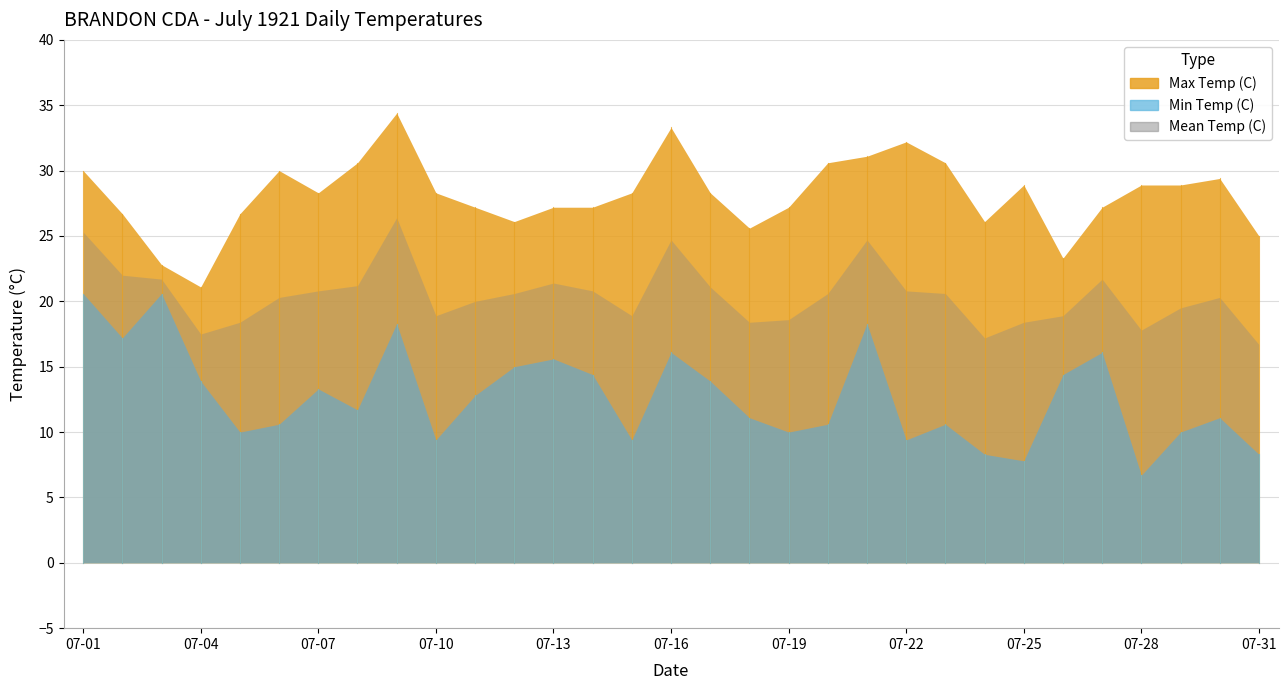

How many lines are shown in the chart?

3